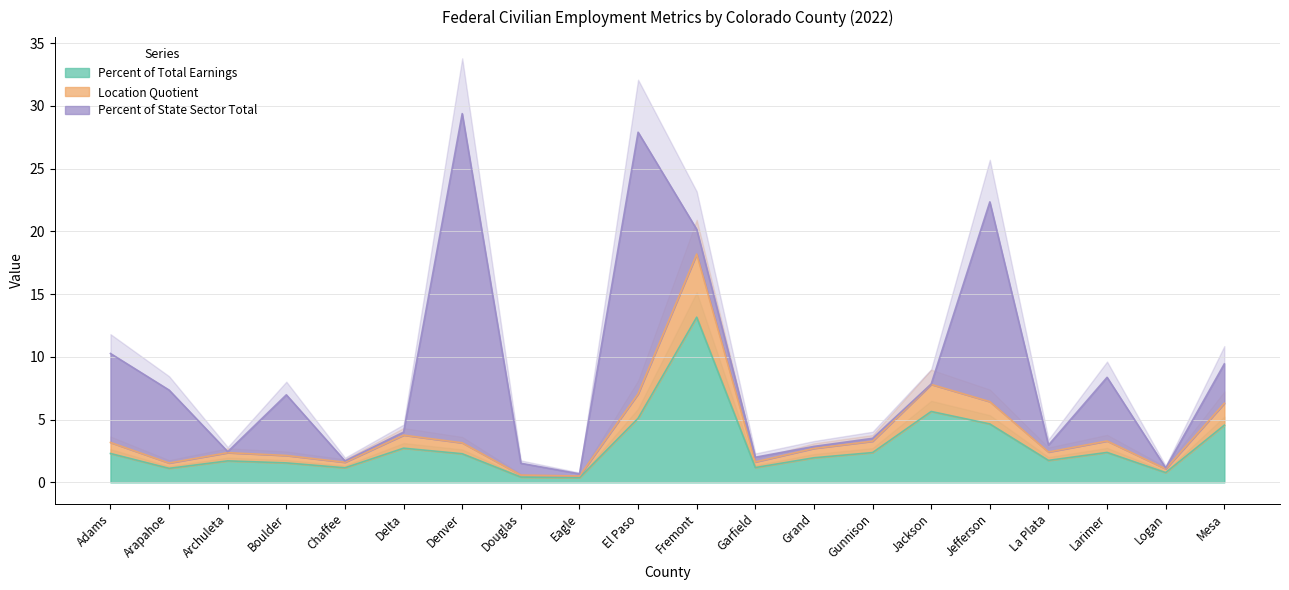

How many interior local peaks does the Location Quotient series have?

5